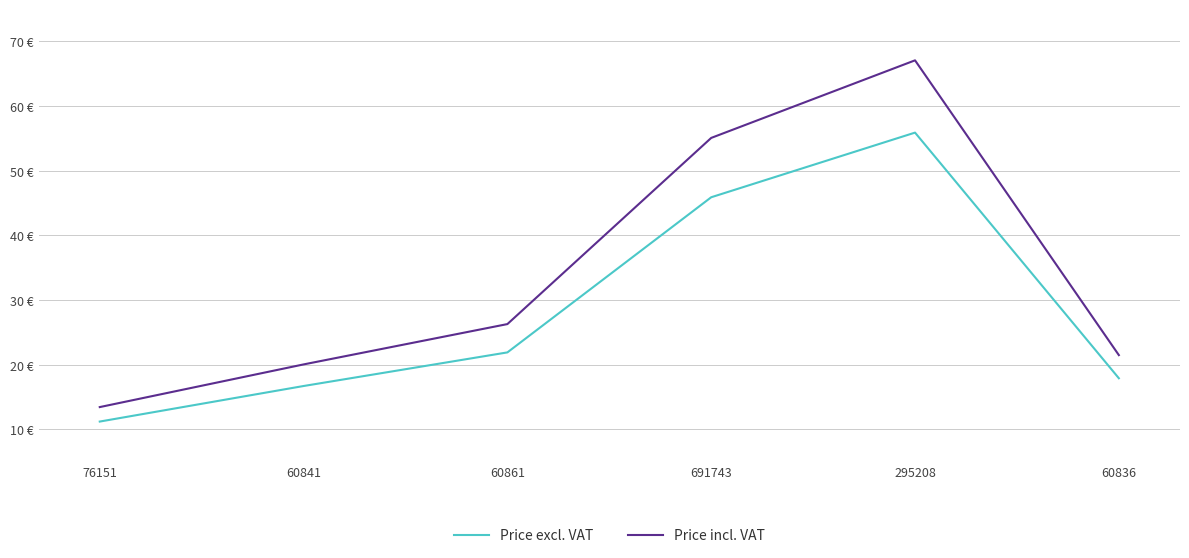

Which series has the largest range (max minus min)?

Price incl. VAT